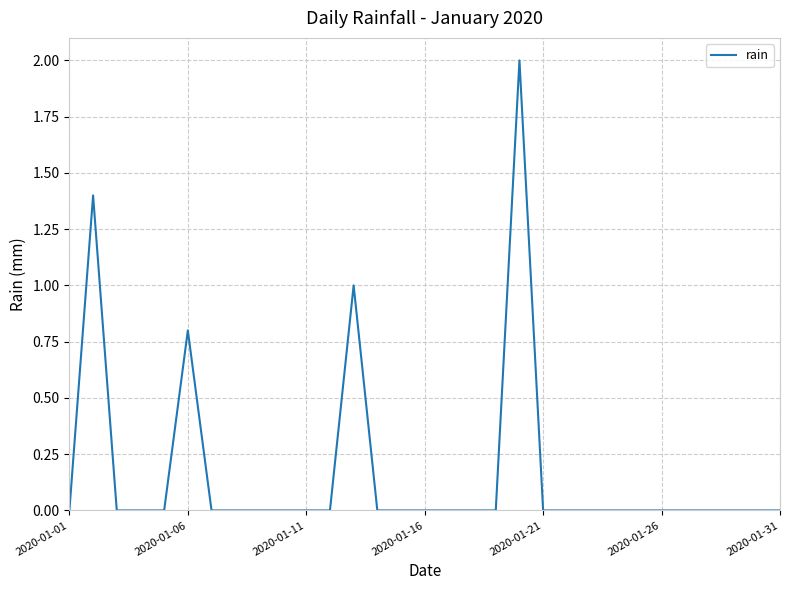

What is the difference between the maximum and minimum values?

2.0